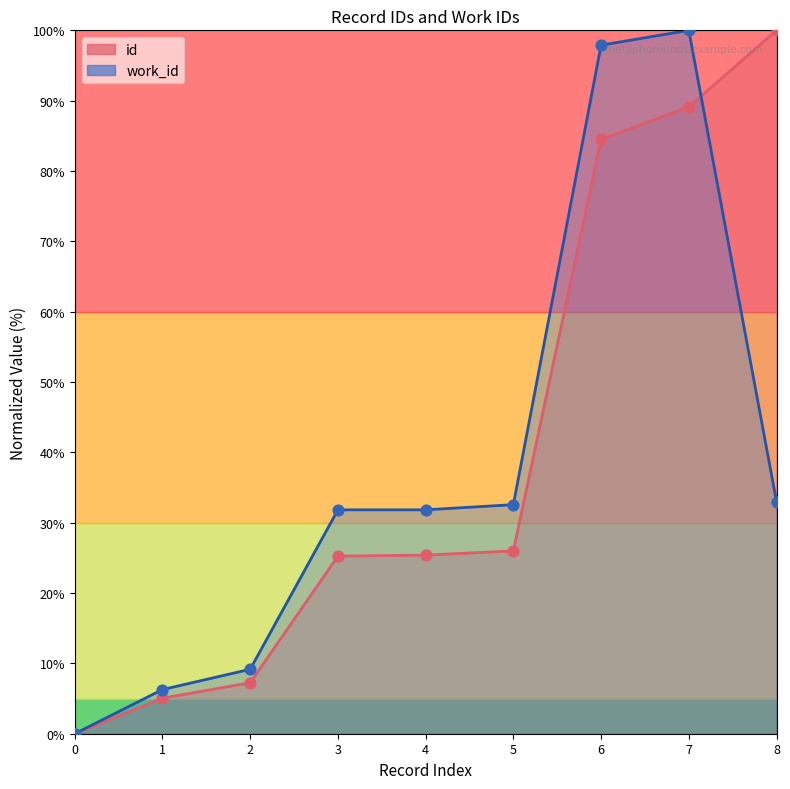

At how many categories does at least one series exceed 53?

3